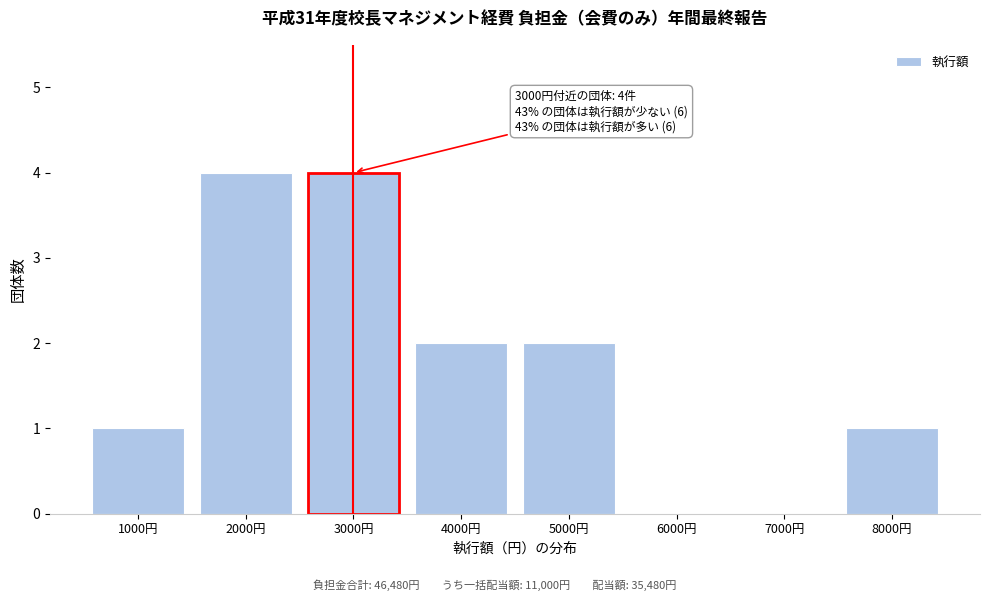

What is the sum of the values at 3000円 and 2000円?

8